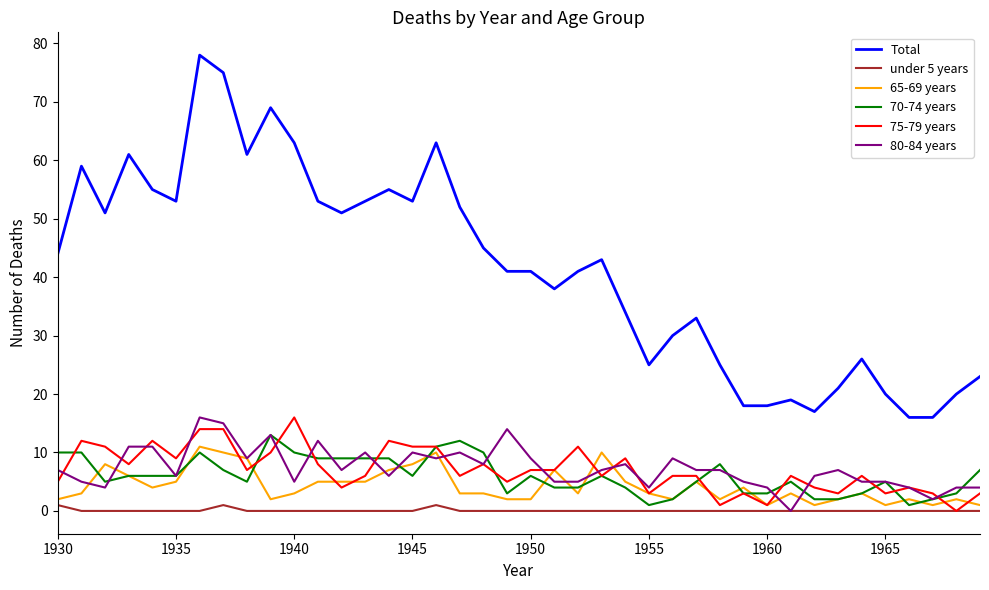

Which series has the largest total across all categories?

Total